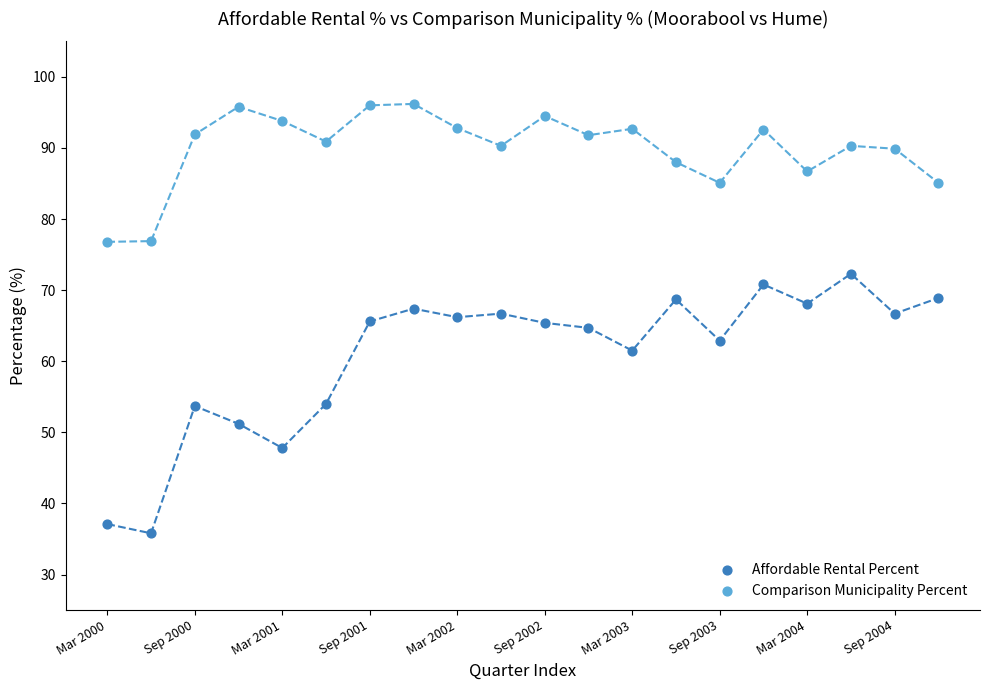

Which series contains the highest Y value?

Comparison Municipality Percent